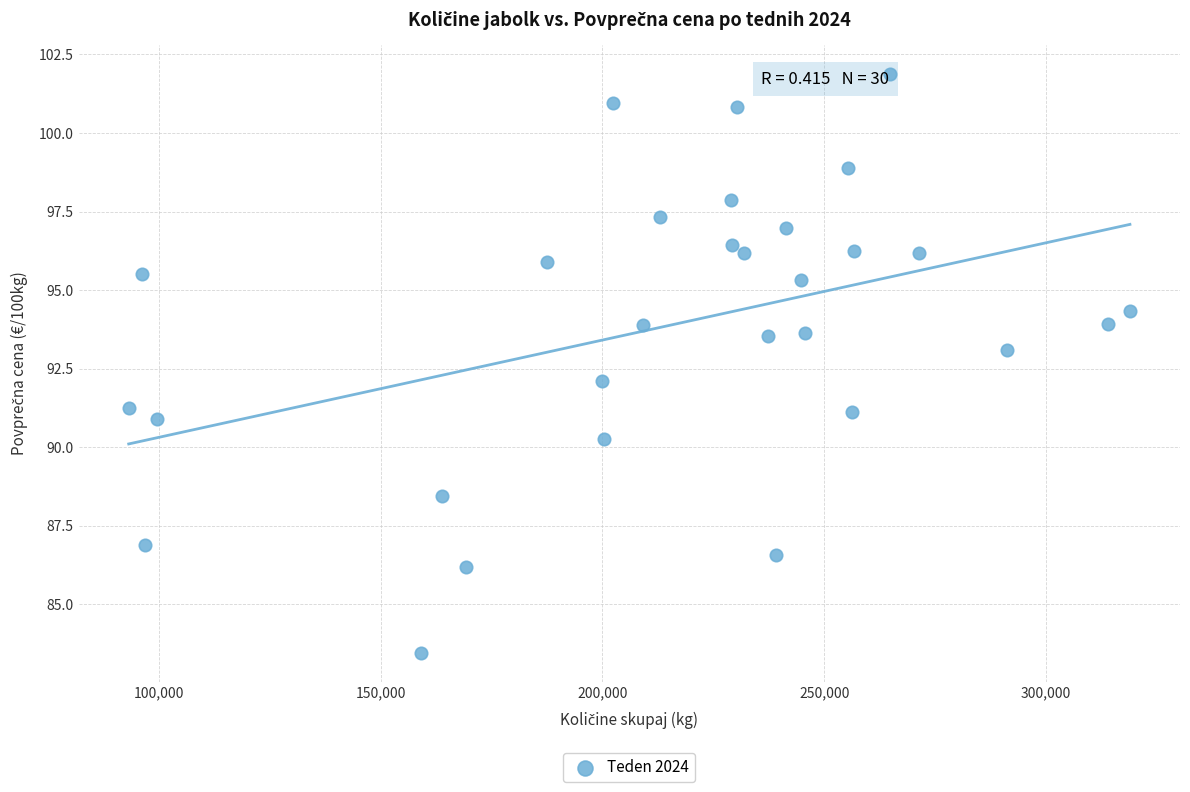

What is the range of X values (max minus min)?

225707.0